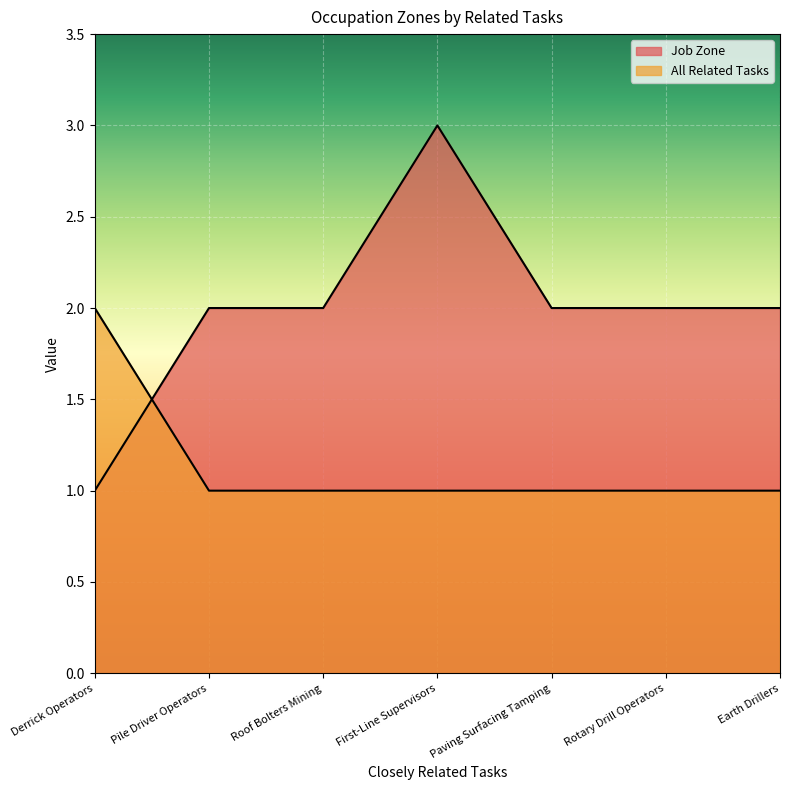

At which category is the sum across all series the highest?

First-Line Supervisors